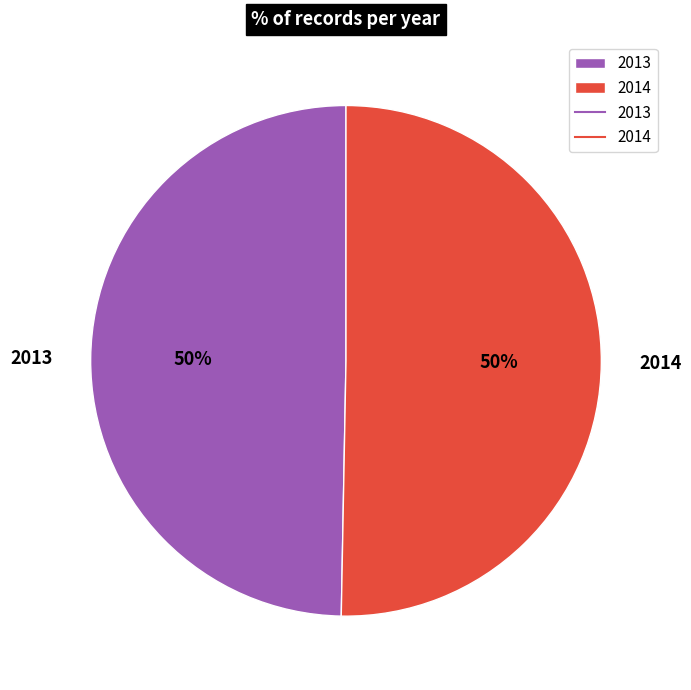

What is the ratio of the value at 2013 to the value at 2014?

1.0